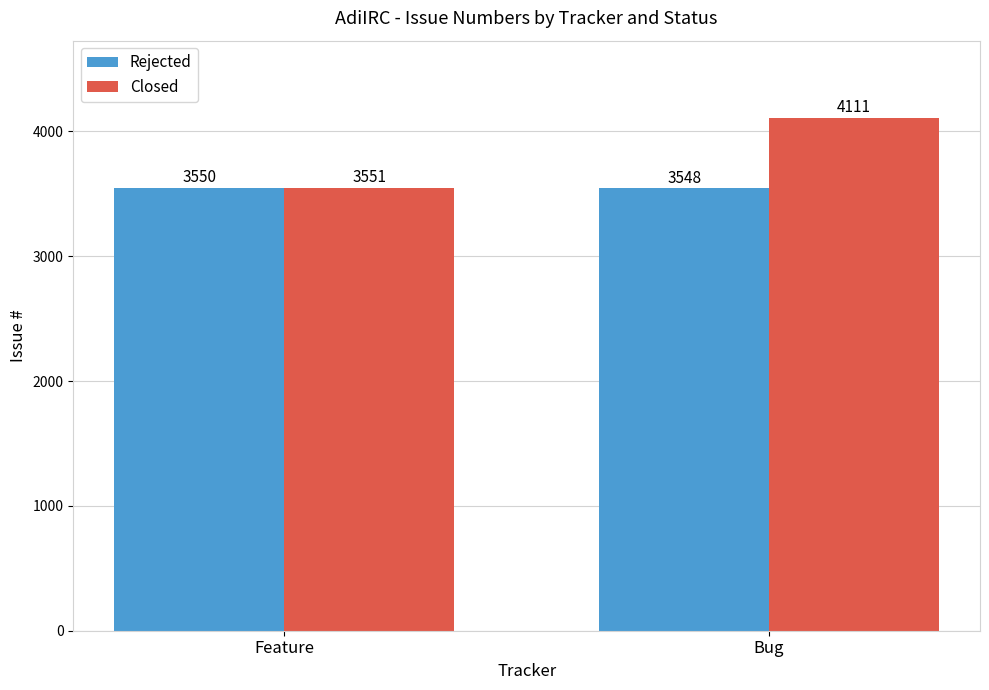

At how many categories does at least one series exceed 4018?

1